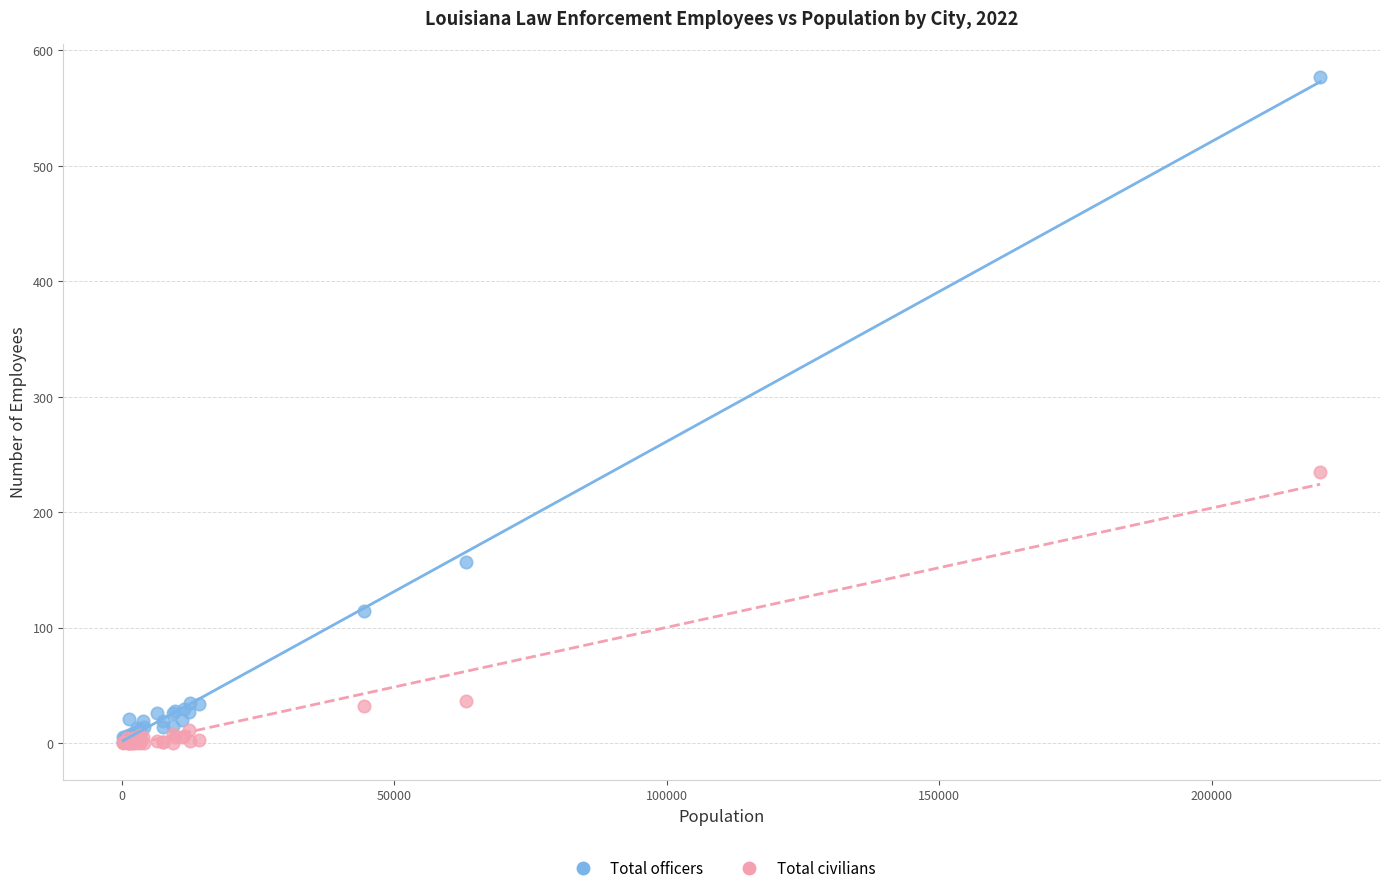

Across all series, what Y value is closest to 288?

235